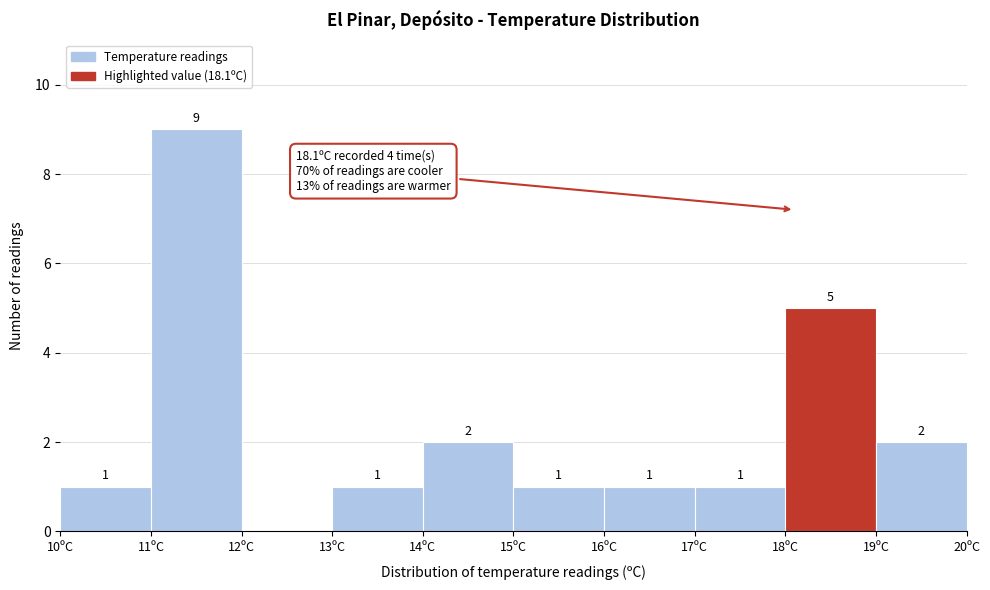

Over which range of the x-axis is the bar tallest?

11 to 12